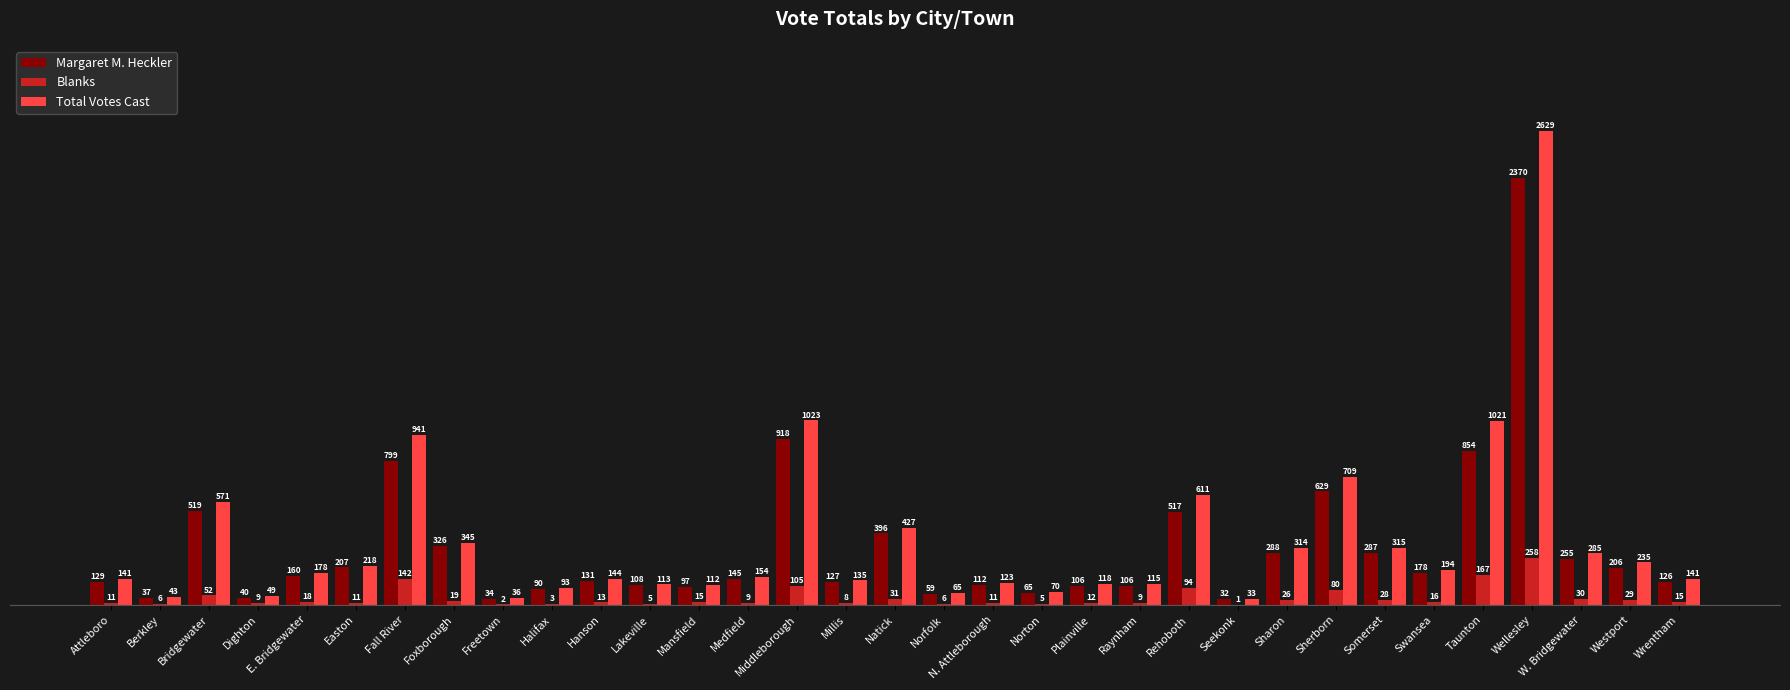

What is the sum of the Total Votes Cast values at Wellesley and Somerset?

2944